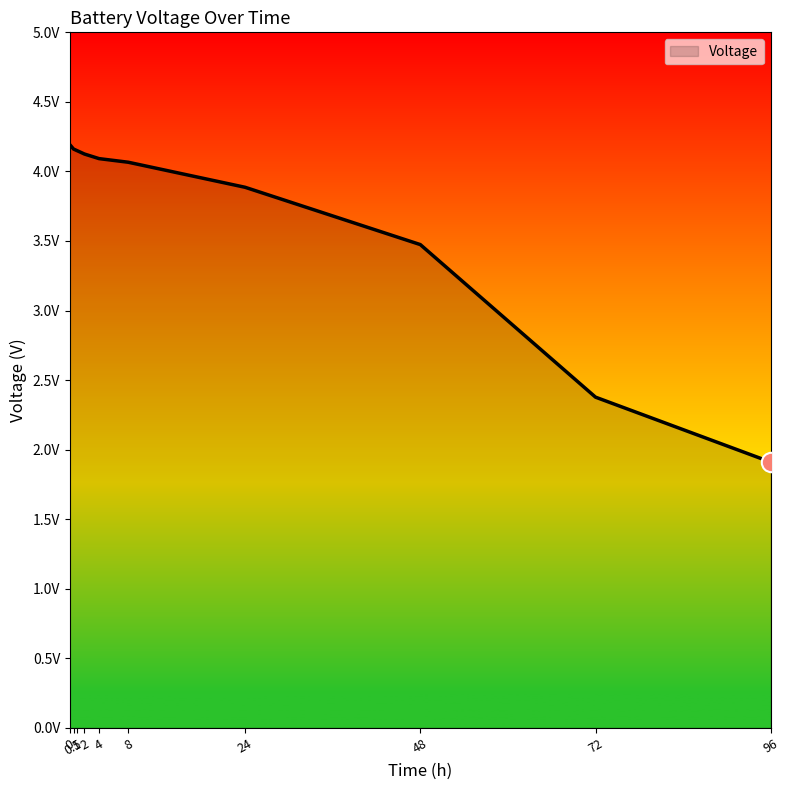

What is the average value?

3.6